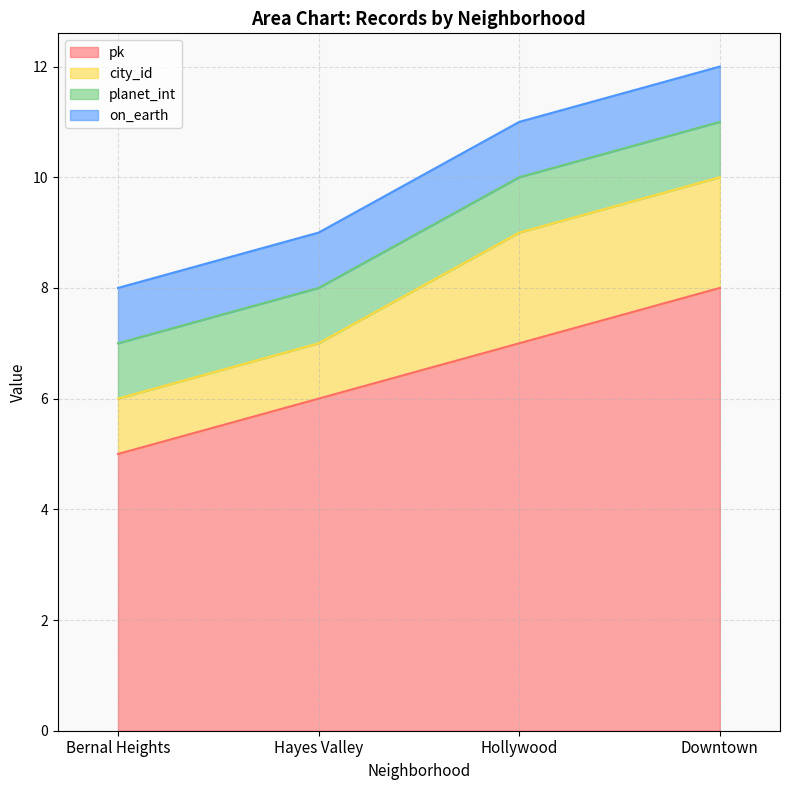

What are all the series names shown in the legend?

pk, city_id, planet_int, on_earth